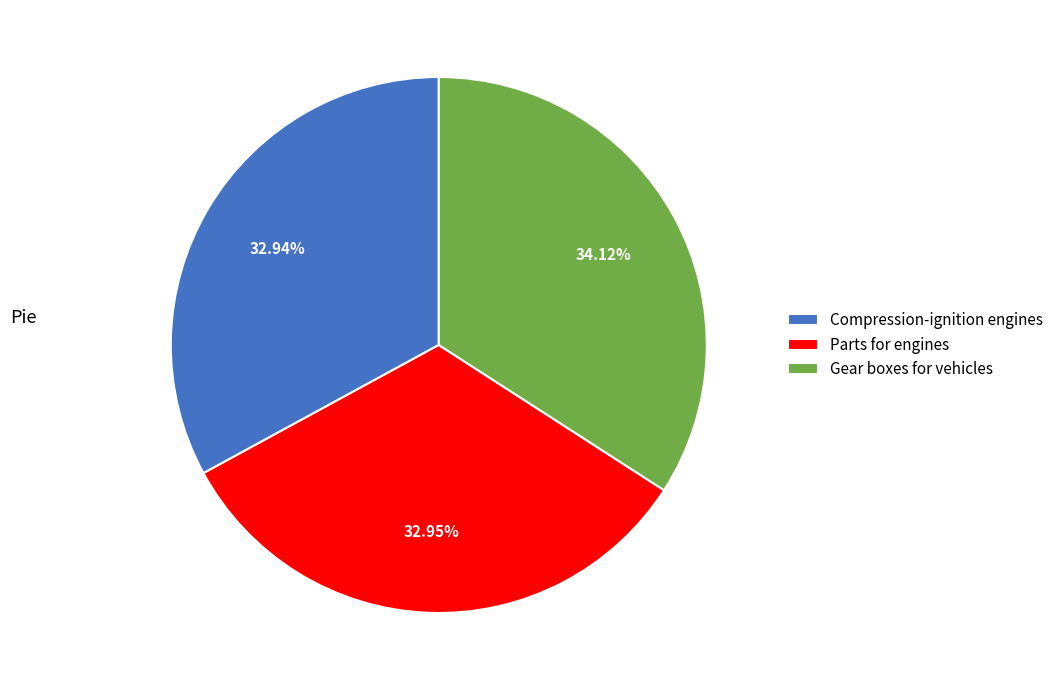

What is the ratio of the value at Gear boxes for vehicles to the value at Compression-ignition engines?

1.0